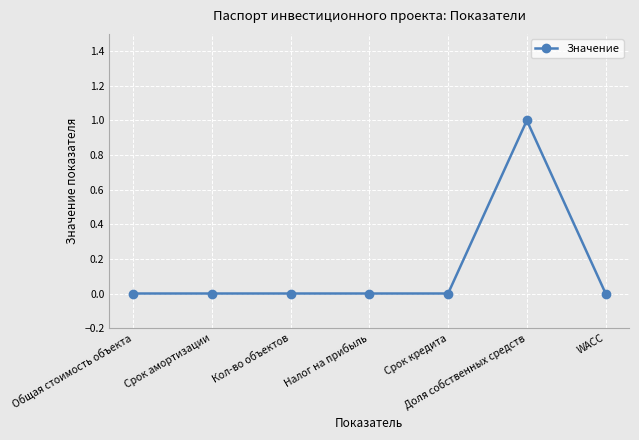

Reading right to left, extract all data points from this chart.

0	1	0	0	0	0	0